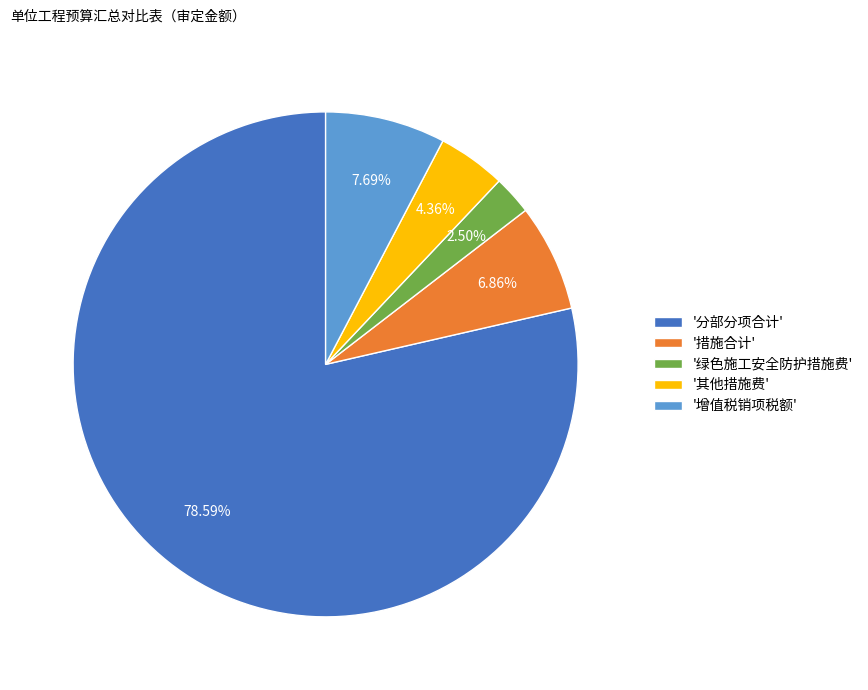

Combined, do '其他措施费' and '绿色施工安全防护措施费' account for over 50%?

No